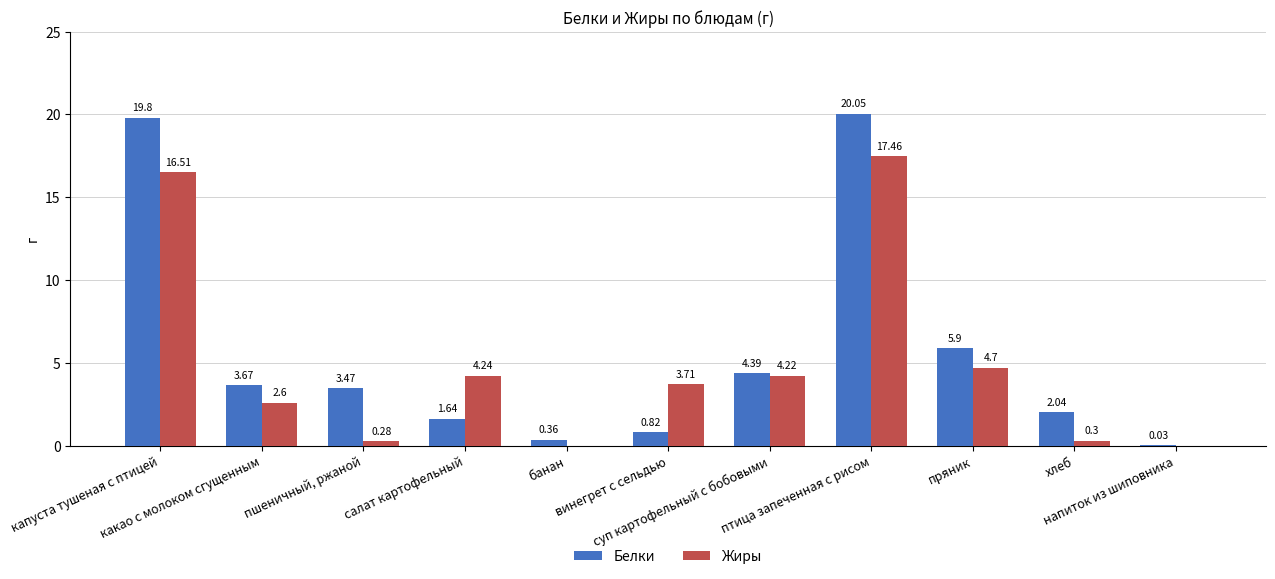

At which label does Жиры first exceed 3?

капуста тушеная с птицей